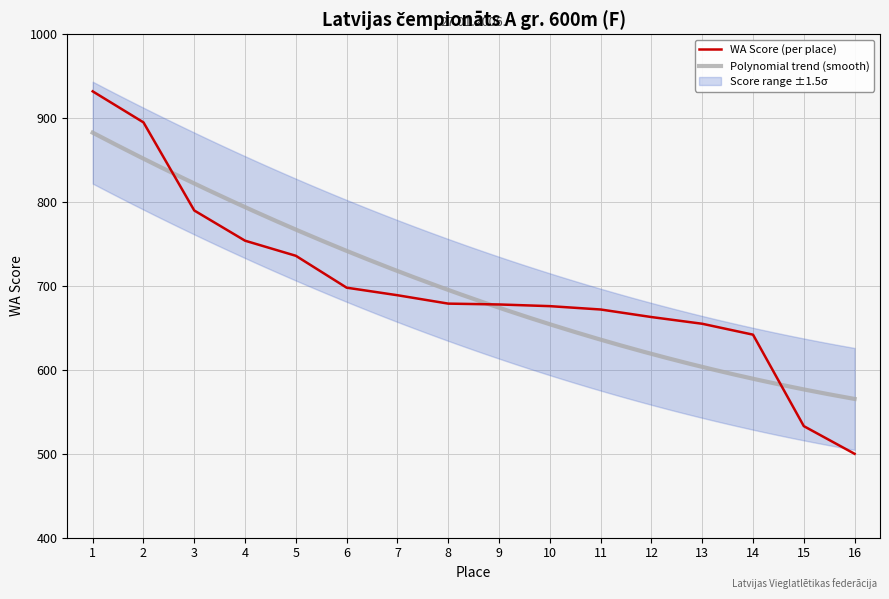

Read the value at 8, to the nearest 5.

680